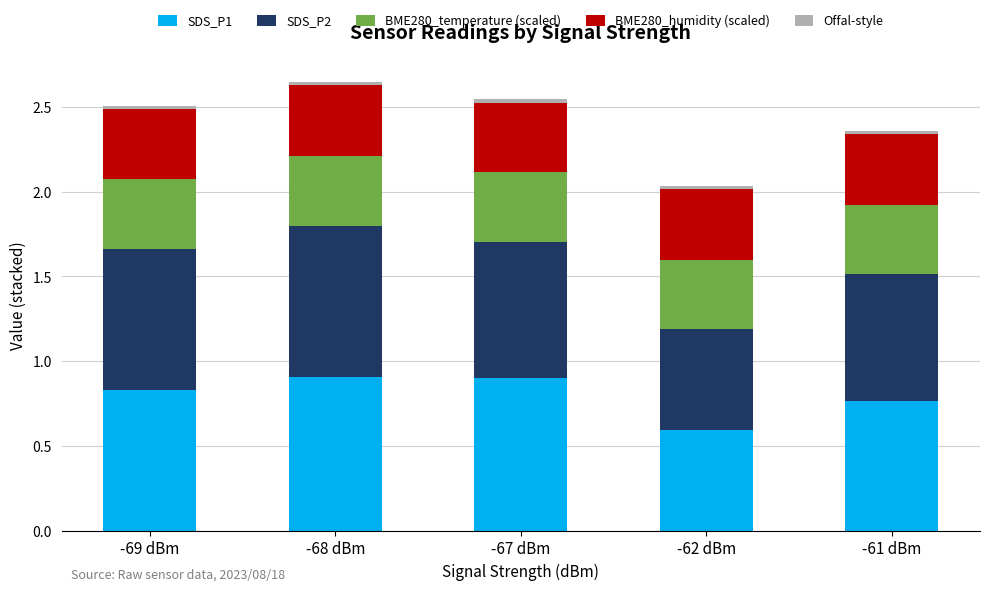

What is the lowest value of the SDS_P1 series?

0.6